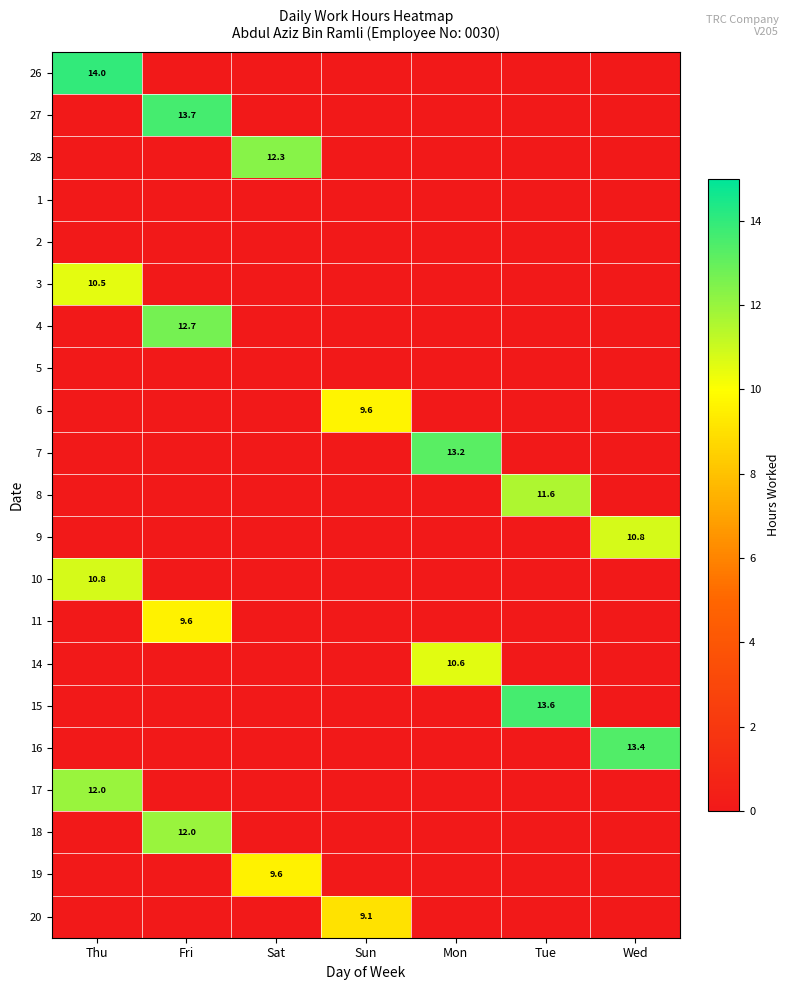

The value of 6 at Sun is 9.6. True or false?

True